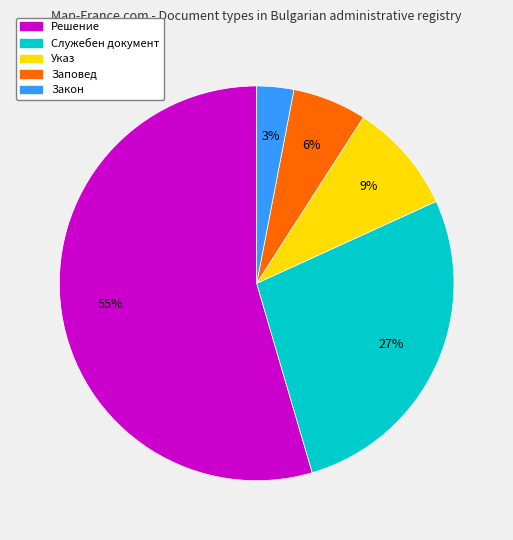

Does any single category account for the majority?

Yes